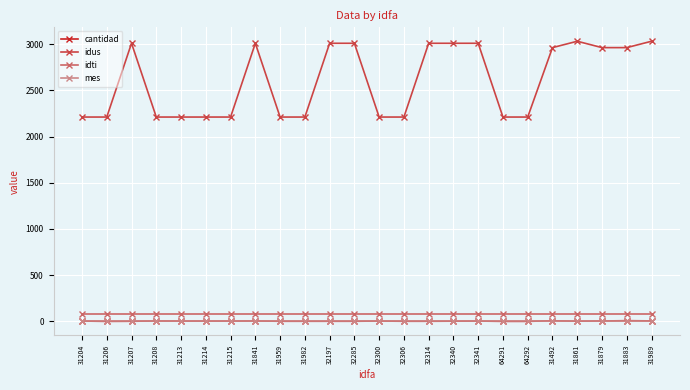

How many categories are shown in the chart?

24